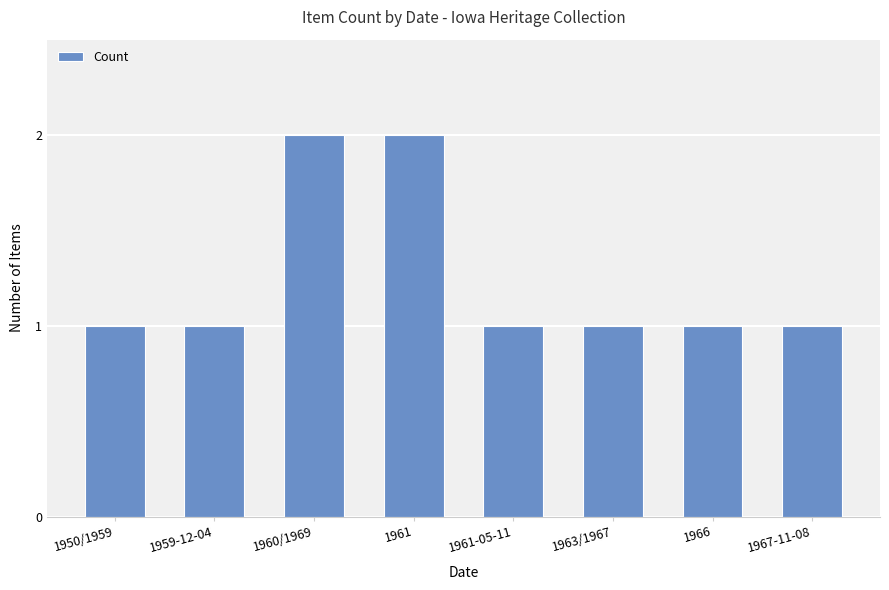

What is the label of the 5th bar from the left?

1961-05-11